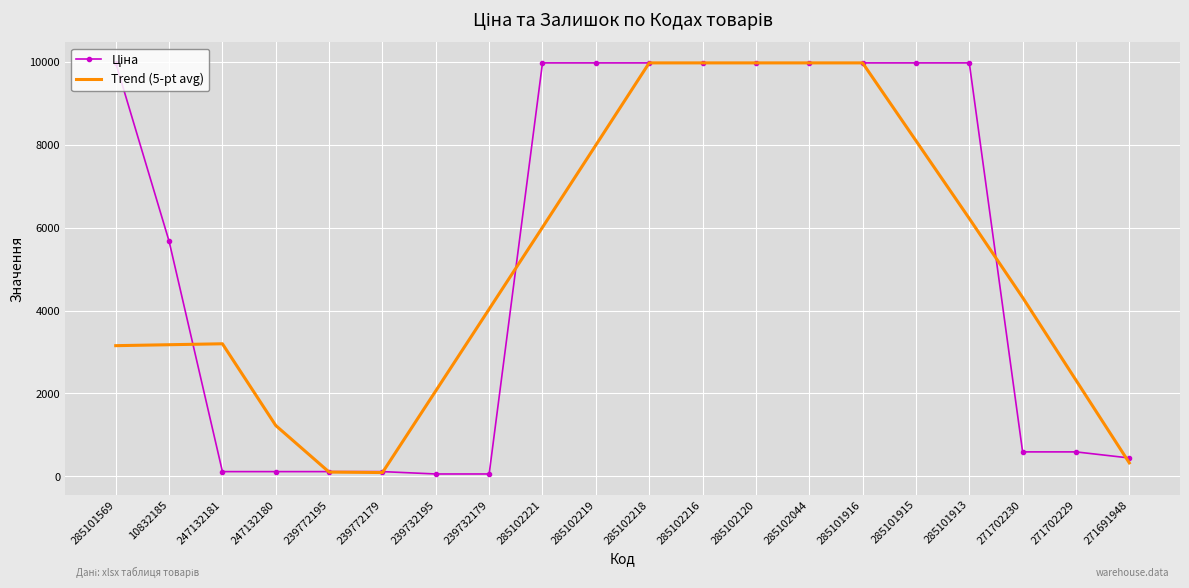

What is the total value across all series at 271702230?

4904.5